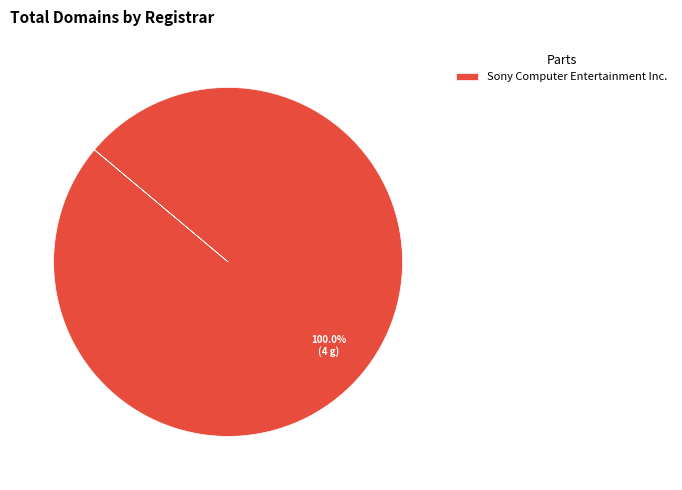

To the nearest percent, what portion does Sony Computer Entertainment Inc. represent?

100%